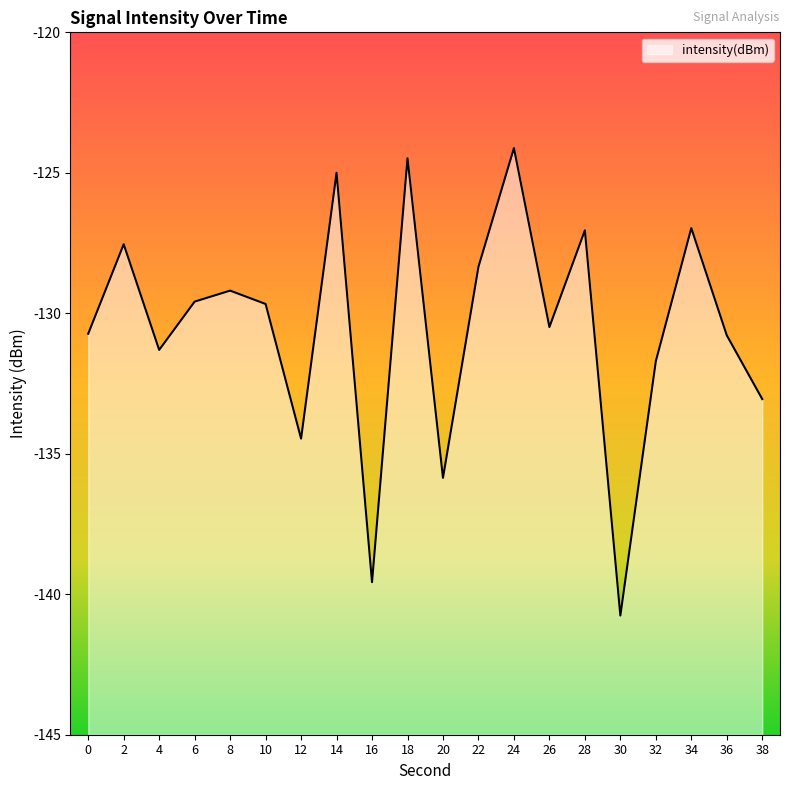

At which label does the data first exceed -129?

2